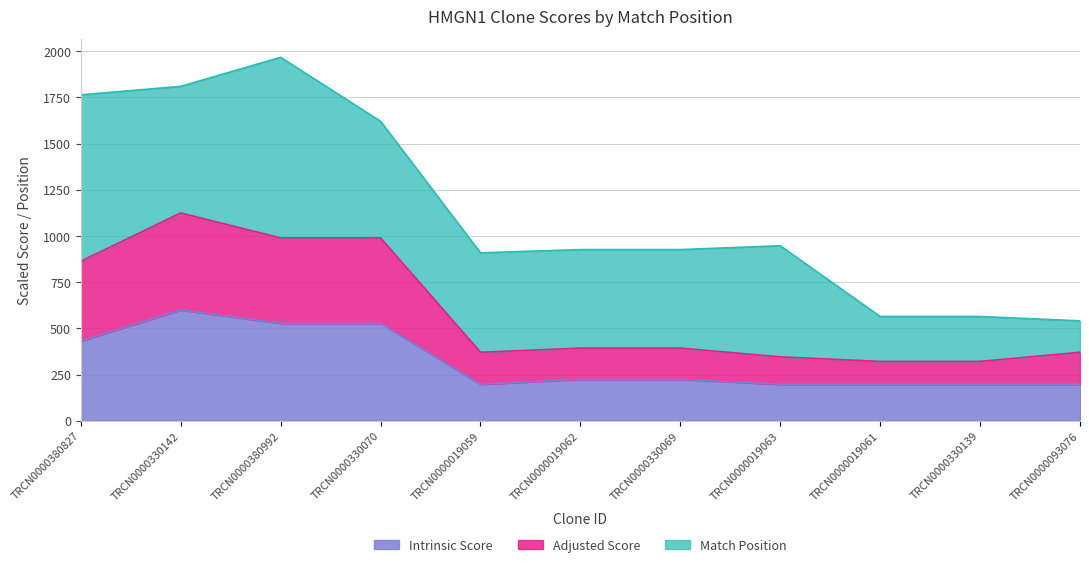

At which category does Adjusted Score reach its first local peak?

TRCN0000330142